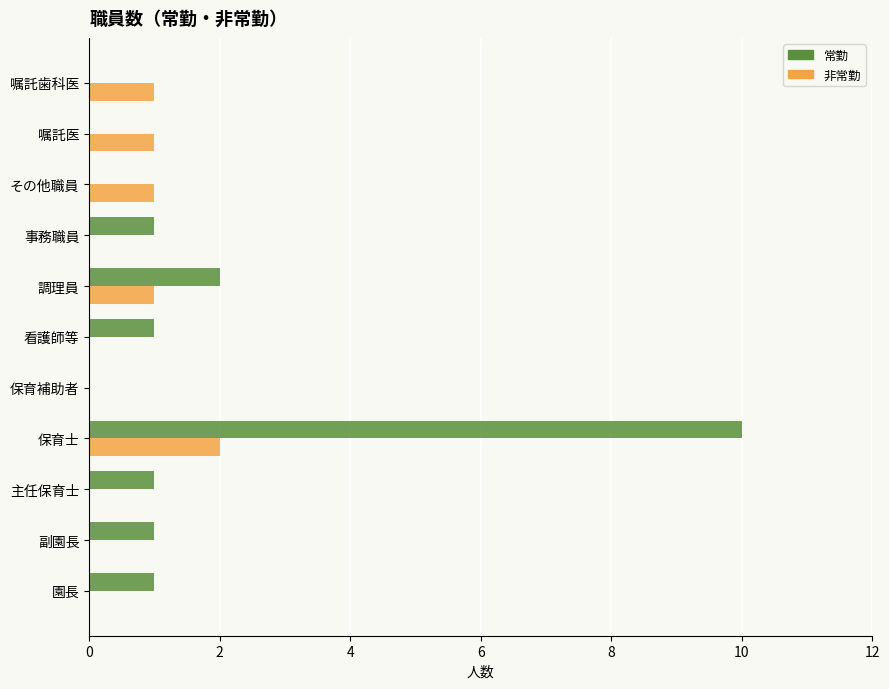

At which label is 常勤 closest to 5?

調理員